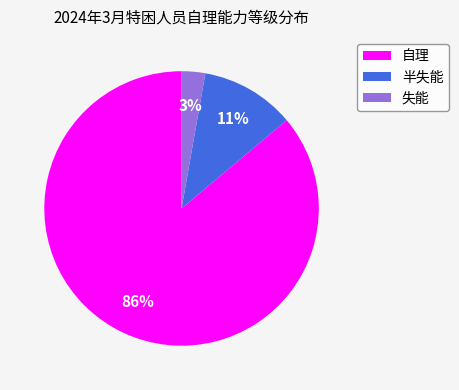

True or false: 自理 accounts for 95% of the total.

False